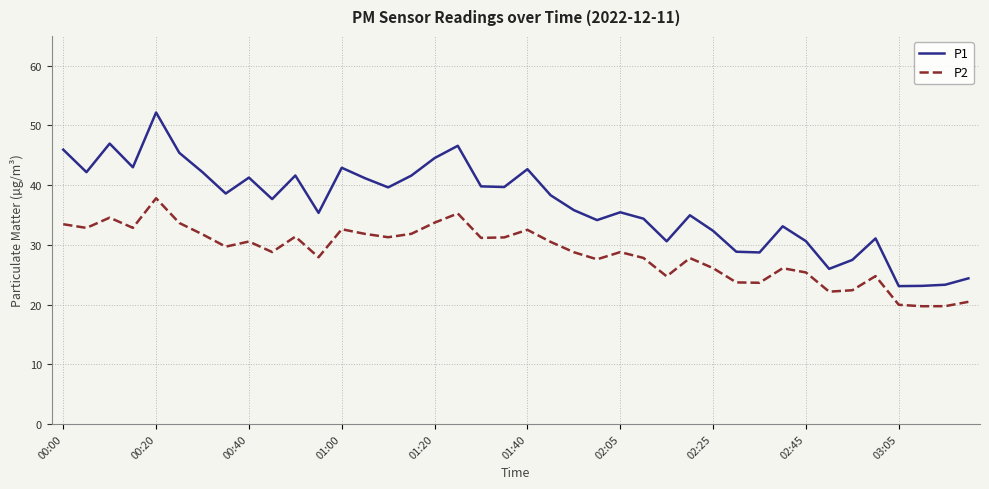

What is the difference between the maximum and minimum values in the P2 series?

18.1